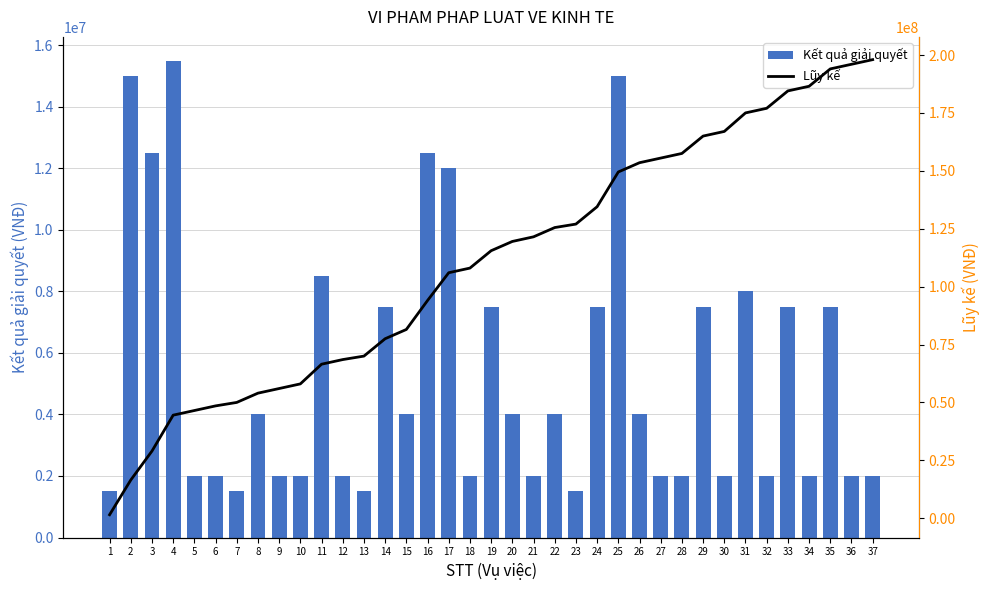

Where does the Lũy kế series first go above 115500000?

20